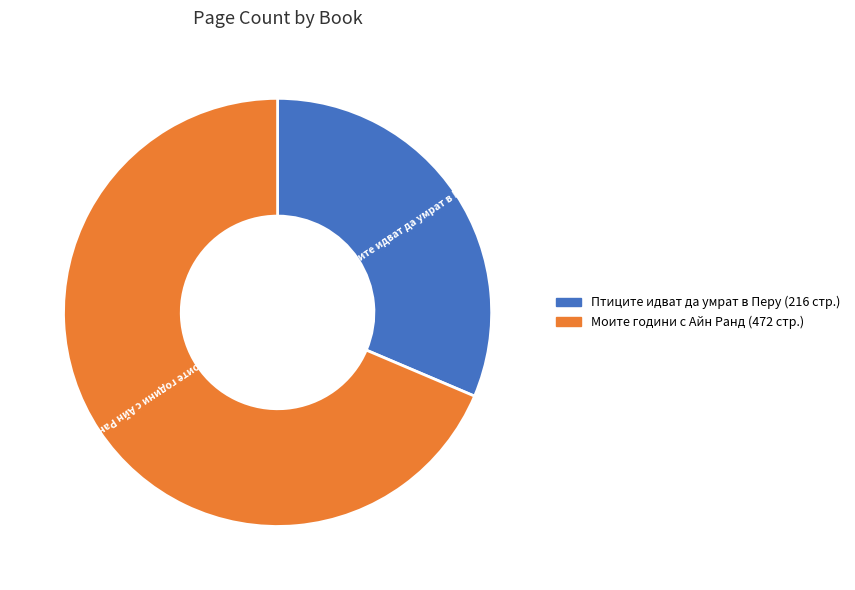

How many segments does this pie chart have?

2